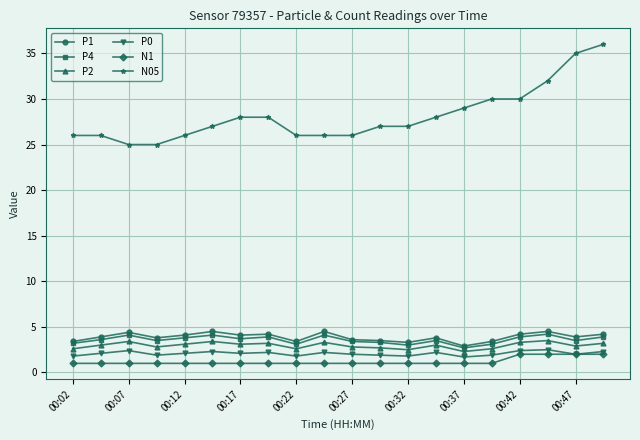

What is the minimum value for P4?

2.7